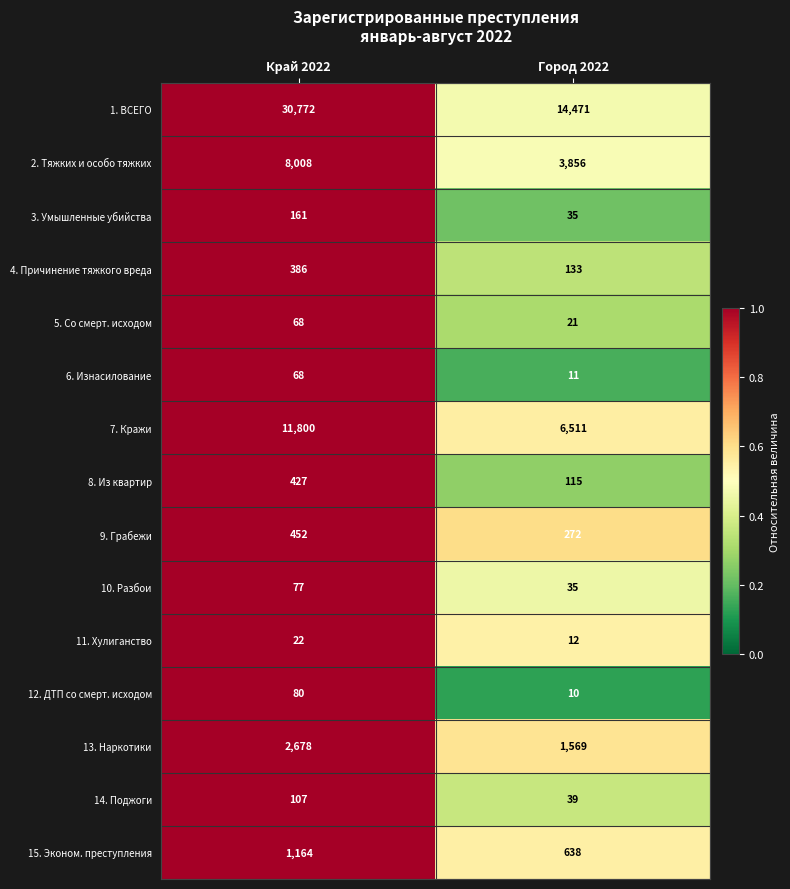

What is the greatest value displayed?

30772